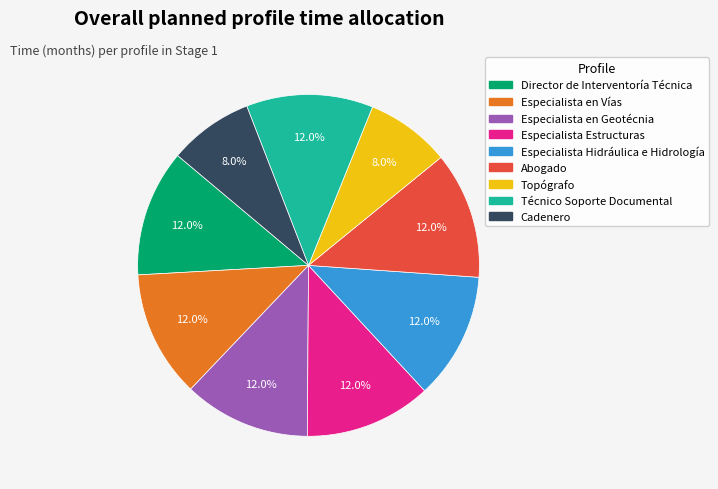

To the nearest percent, what is the average slice percentage?

11%